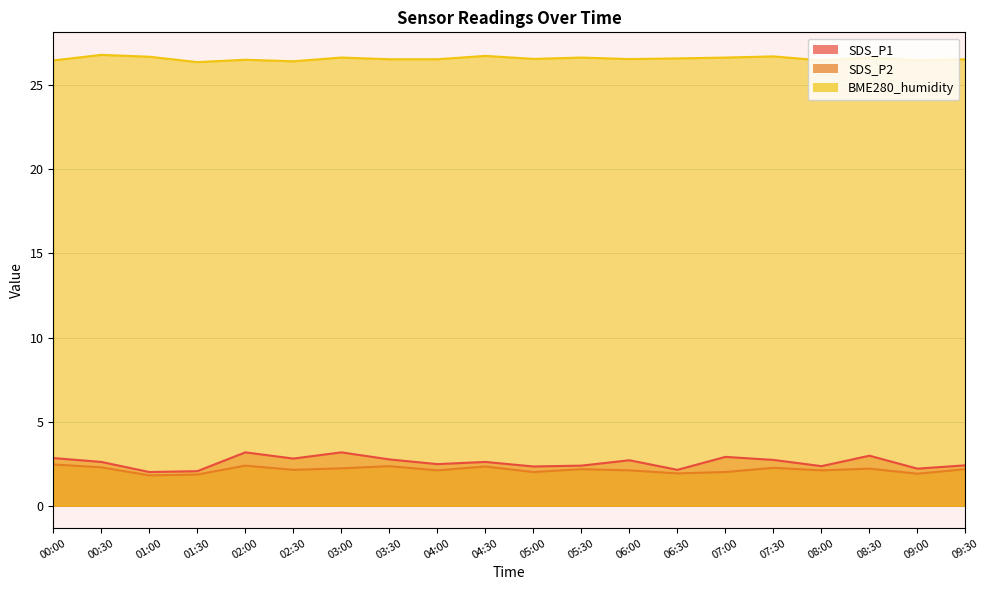

At which category does the chart reach its minimum across all series?

01:00